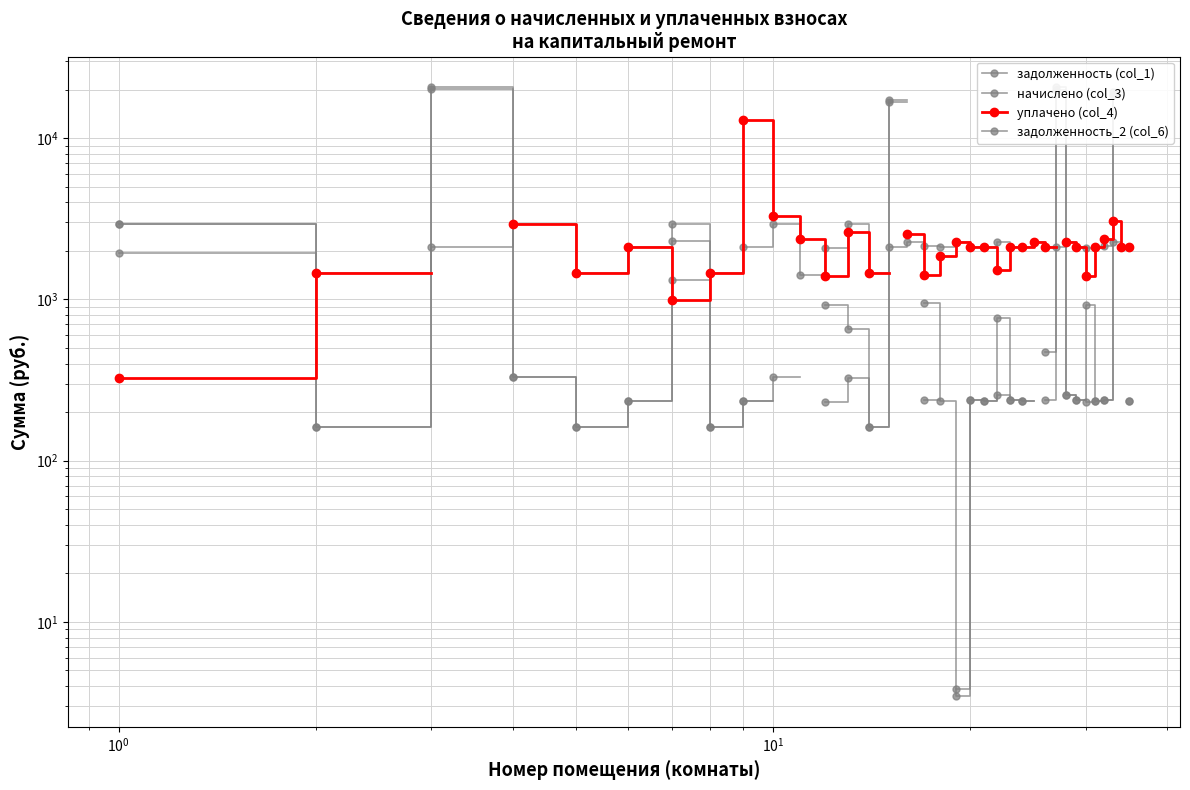

Which series has the widest spread of values?

задолженность_2 (col_6)